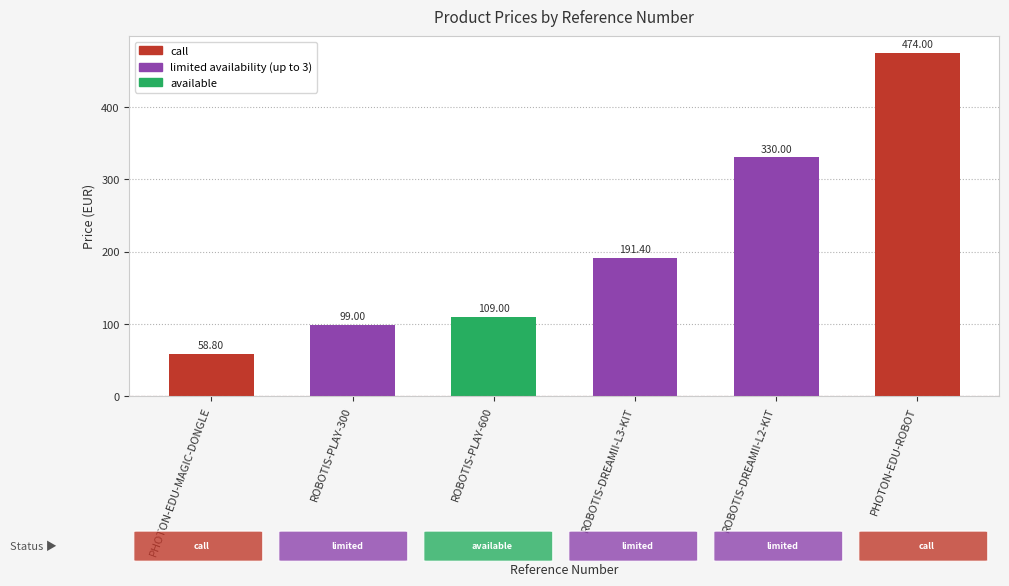

Rank the categories by value from lowest to highest.

PHOTON-EDU-MAGIC-DONGLE, ROBOTIS-PLAY-300, ROBOTIS-PLAY-600, ROBOTIS-DREAMII-L3-KIT, ROBOTIS-DREAMII-L2-KIT, PHOTON-EDU-ROBOT